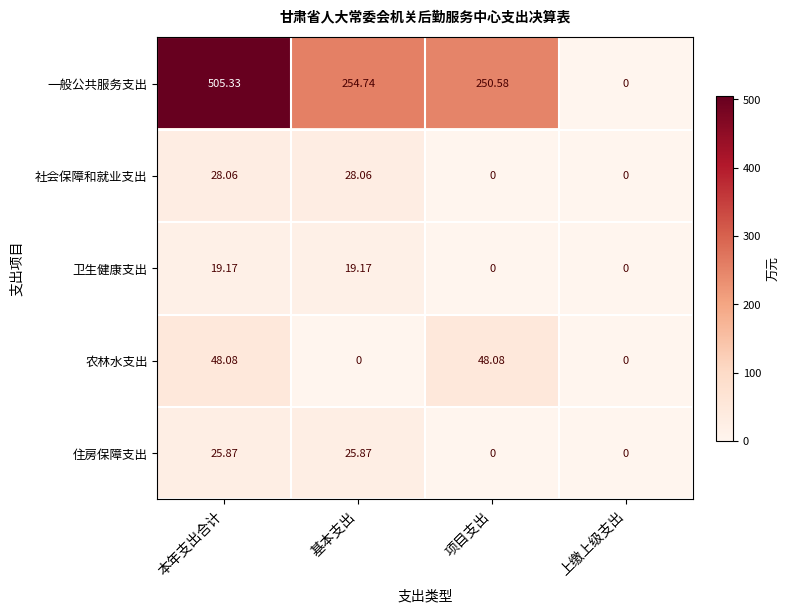

At which category is the sum across all series the highest?

本年支出合计